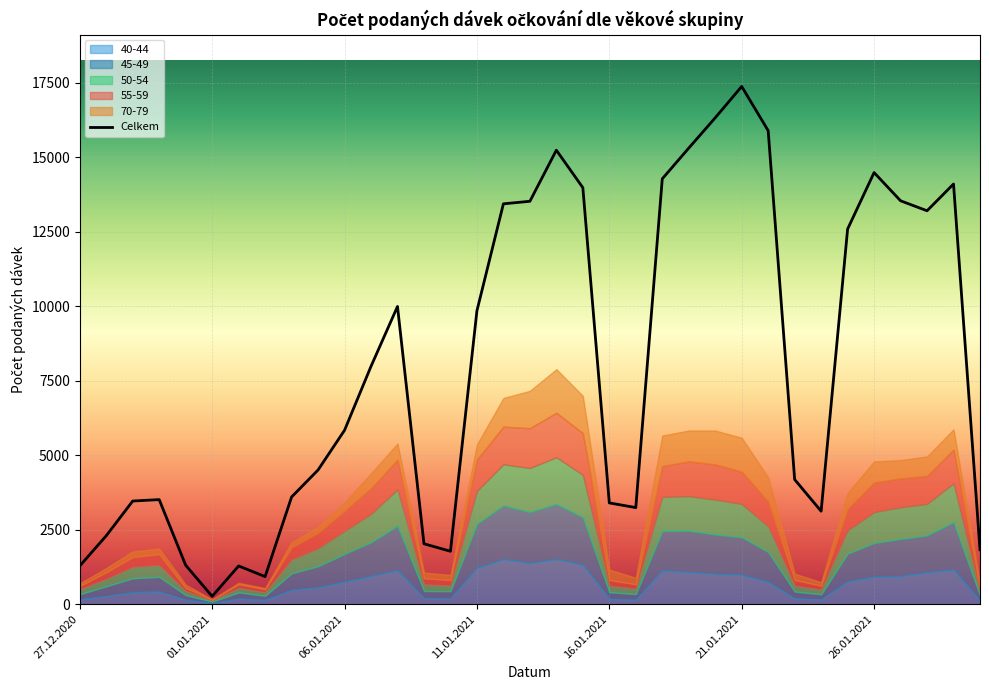

What is the value of the Celkem point at the 6th from the left?

265